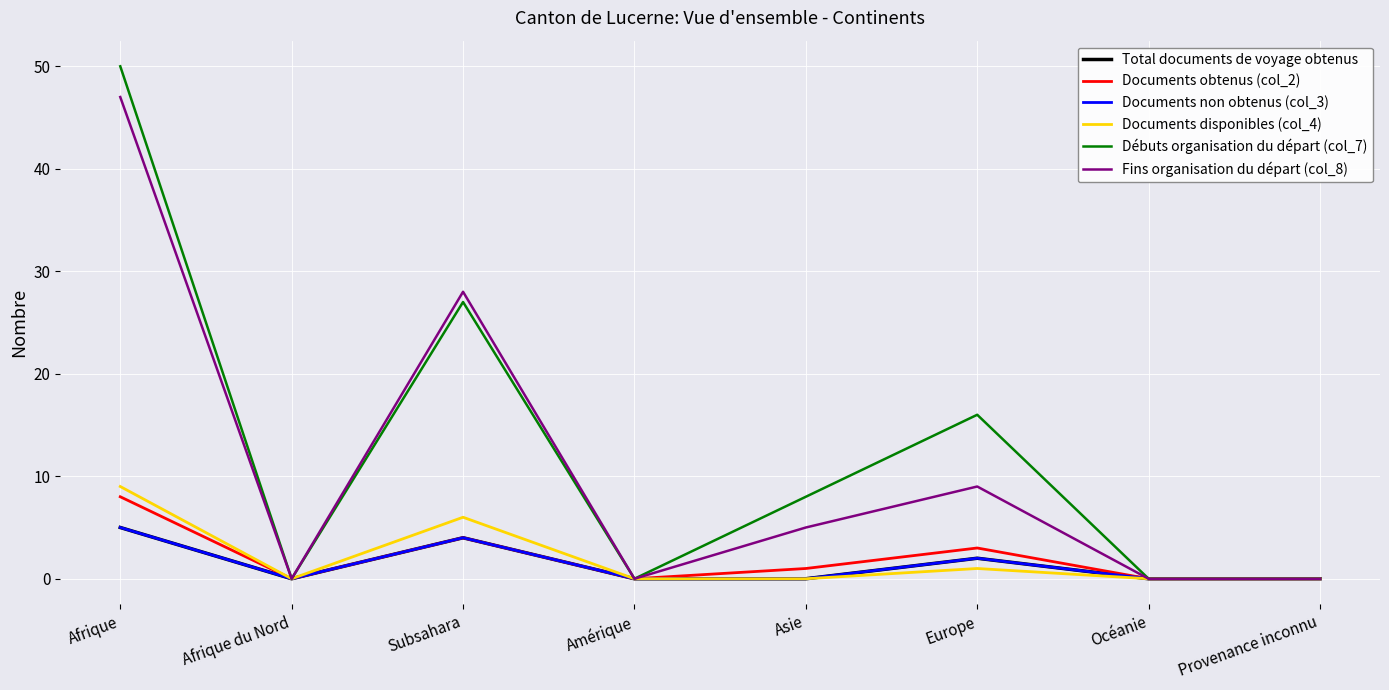

Is this an area chart (filled region under the line)?

No